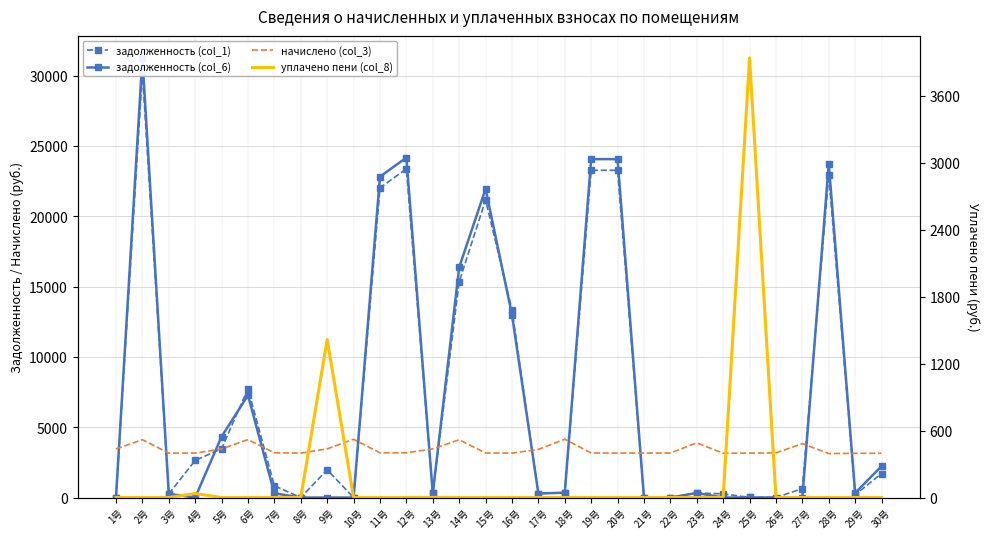

Is this an area chart (filled region under the line)?

No